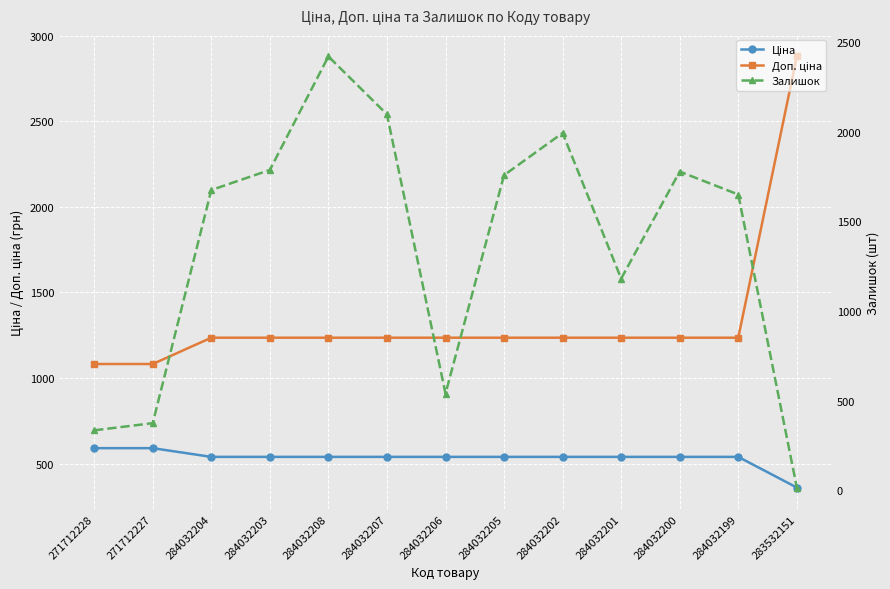

What position from the right is 284032204?

11